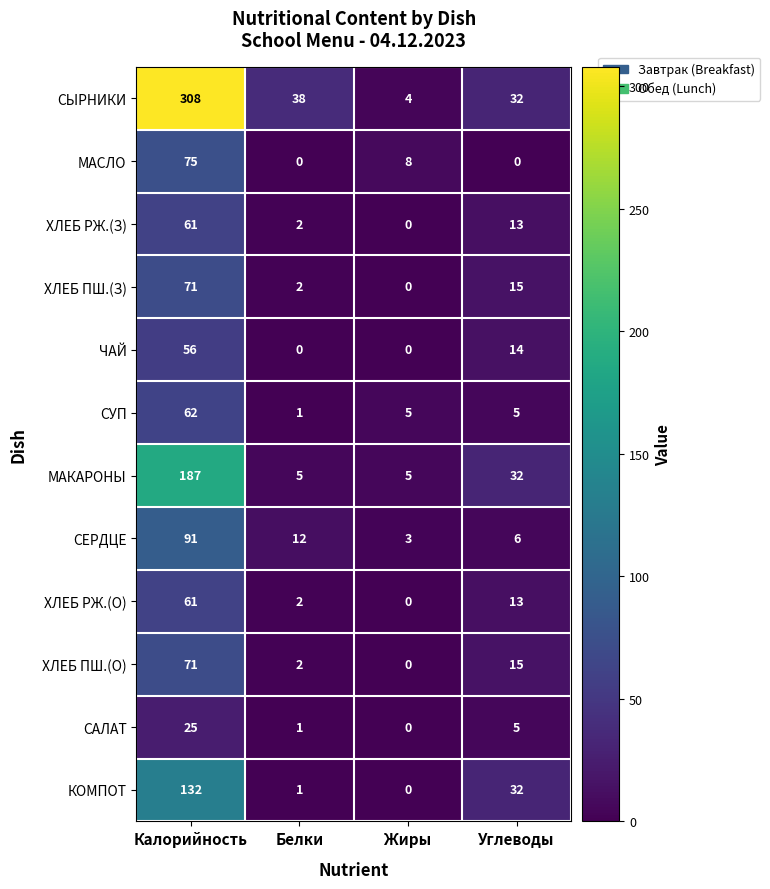

What is the approximate value of ХЛЕБ РЖ.(О) at Калорийность?

61